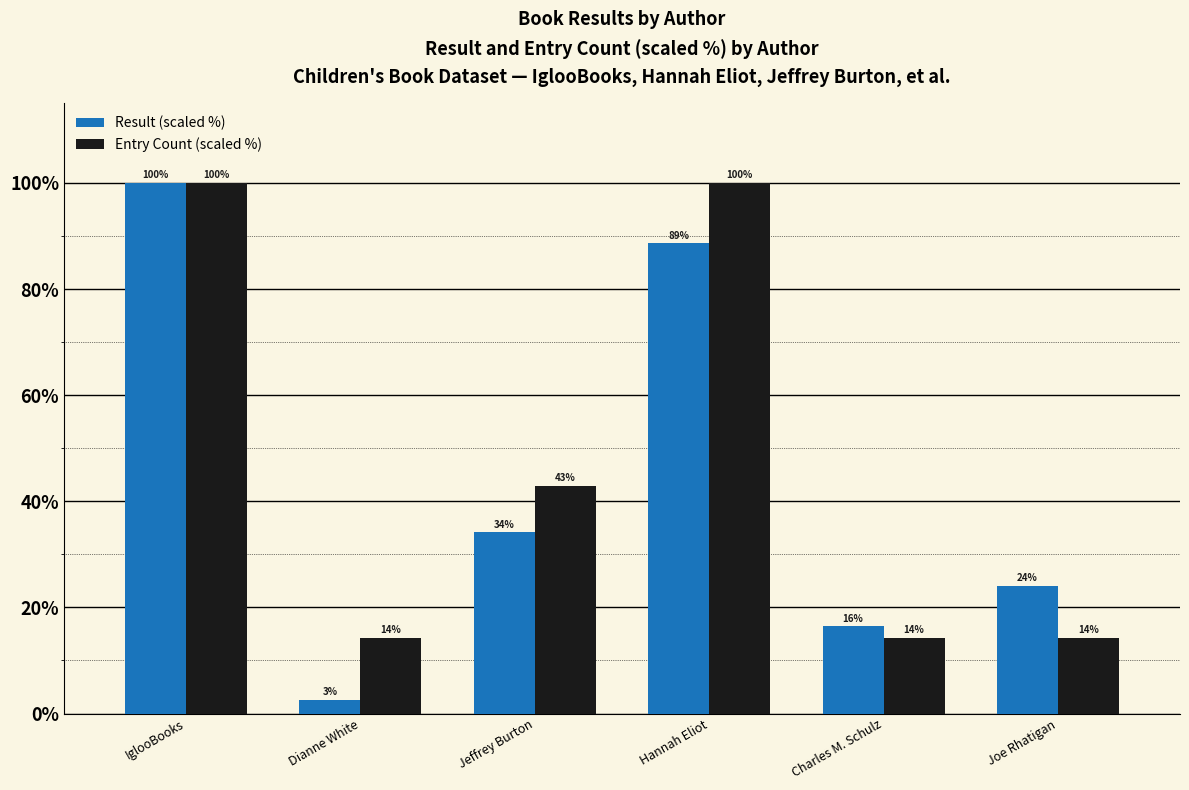

Which series has the largest range (max minus min)?

Result (scaled %)